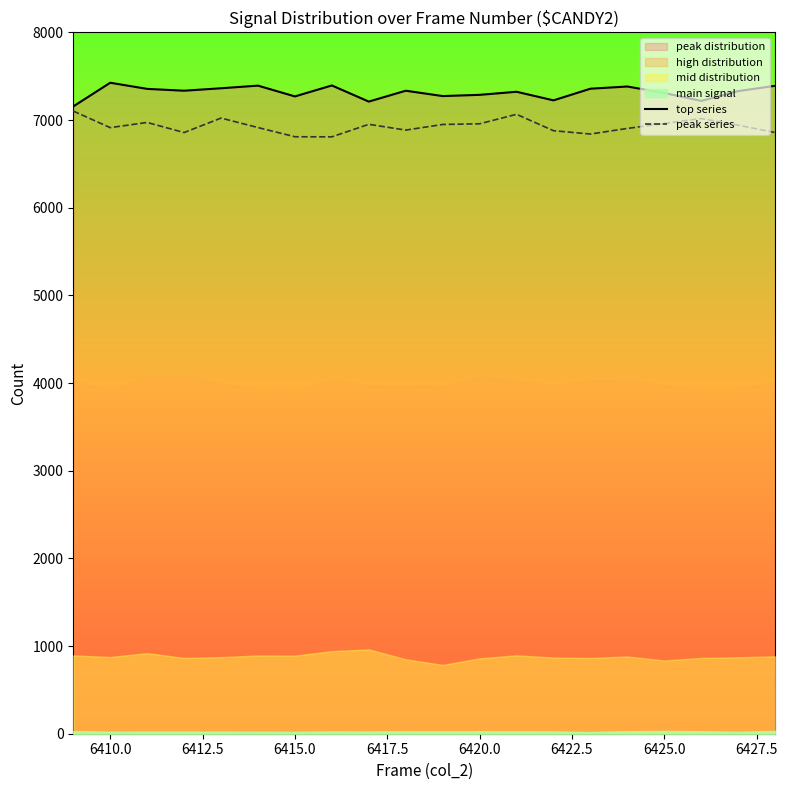

True or false: top series has a value of 10401 at 6425.0.

False